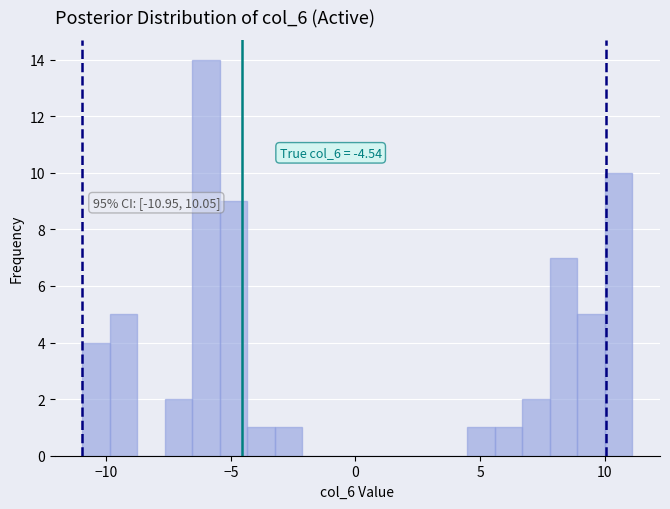

Around what value on the x-axis is the tallest bar? Give the approximate position of its centre, as read against the axis.

-6.0